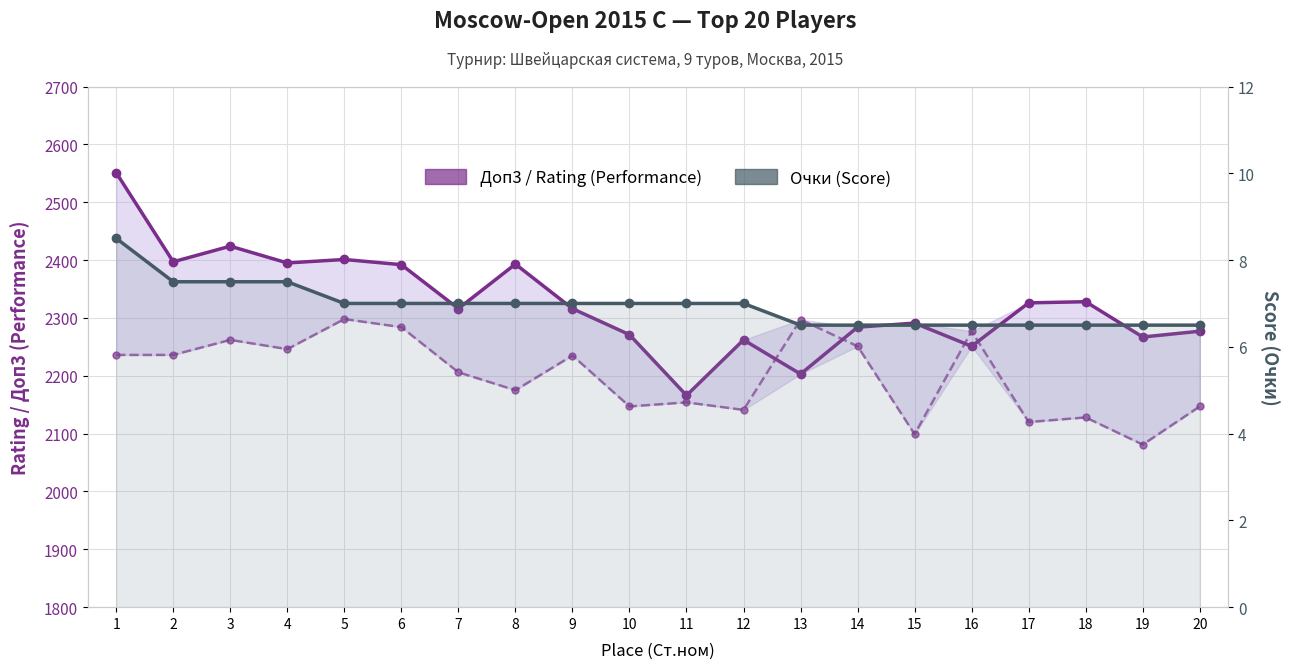

What is the value of the Очки (Score) point at the 15th from the left?

6.5